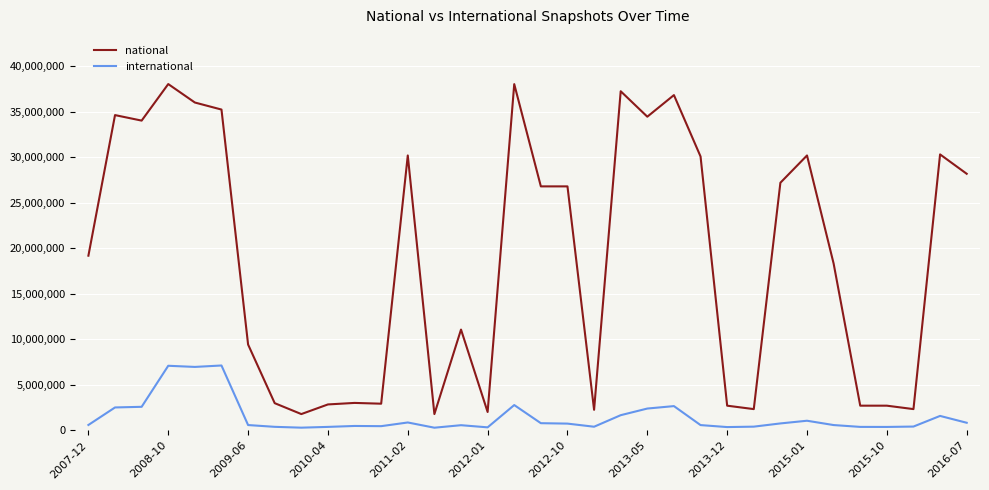

Which series has the largest total across all categories?

national